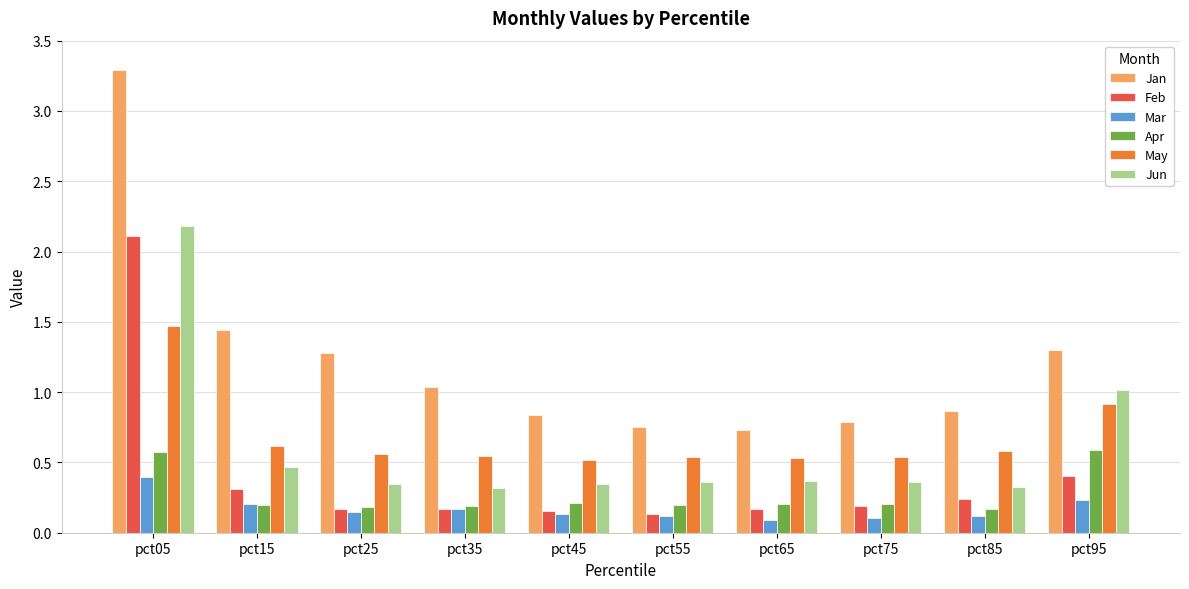

At how many categories does at least one series exceed 3?

1